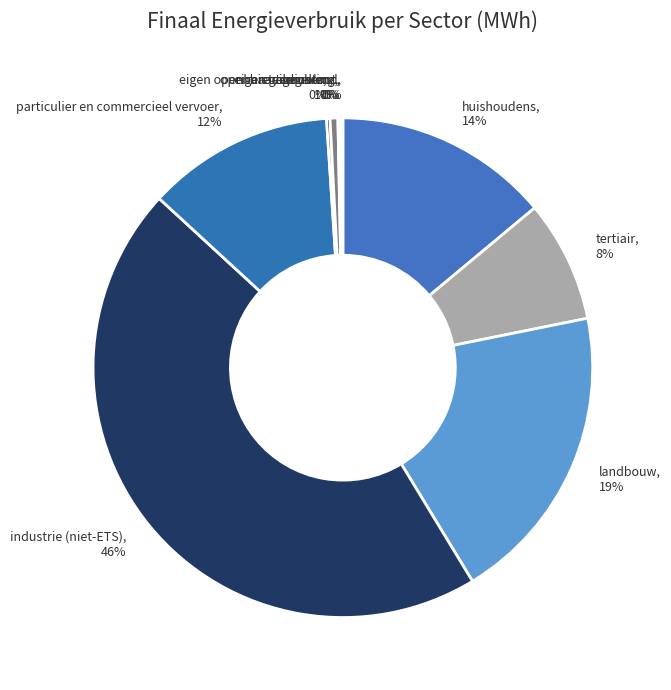

Is there any slice that represents more than half of the pie?

No